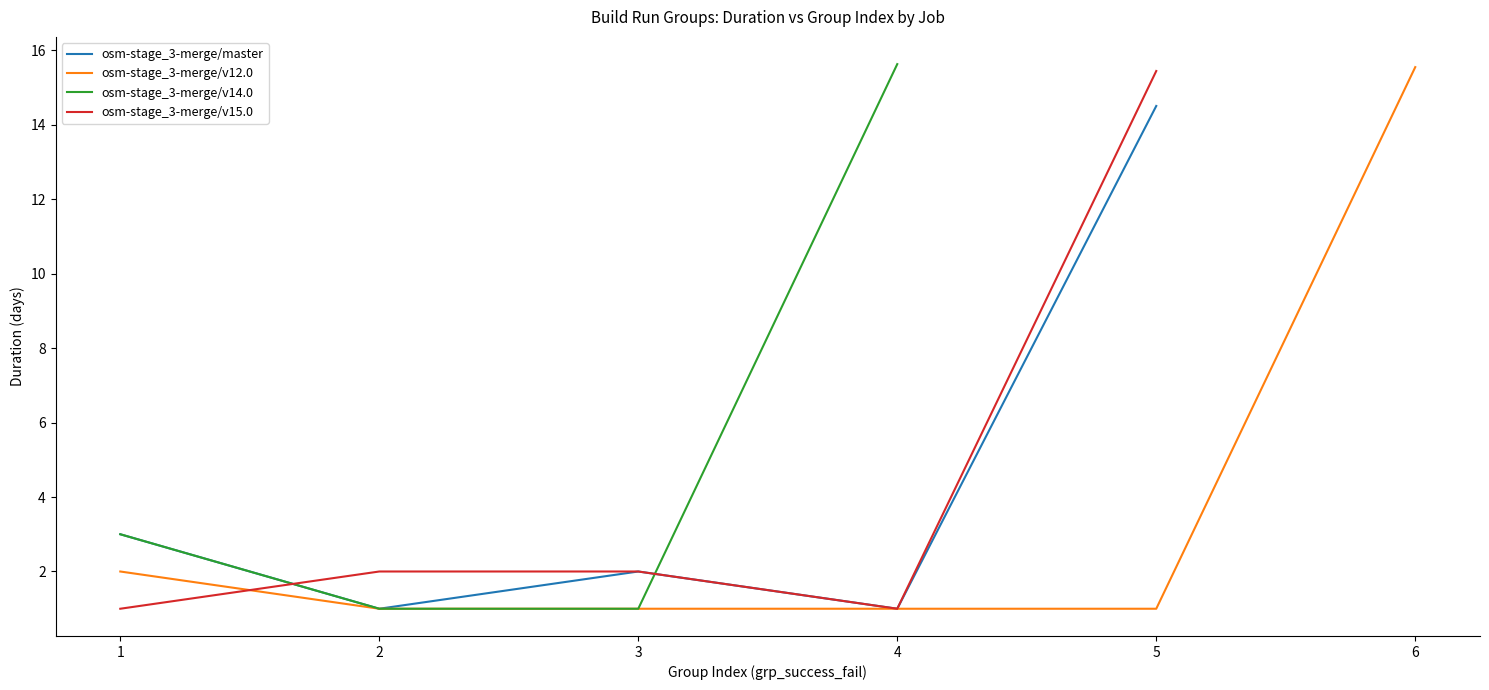

The osm-stage_3-merge/v15.0 series shows 1.0 at 1. True or false?

True